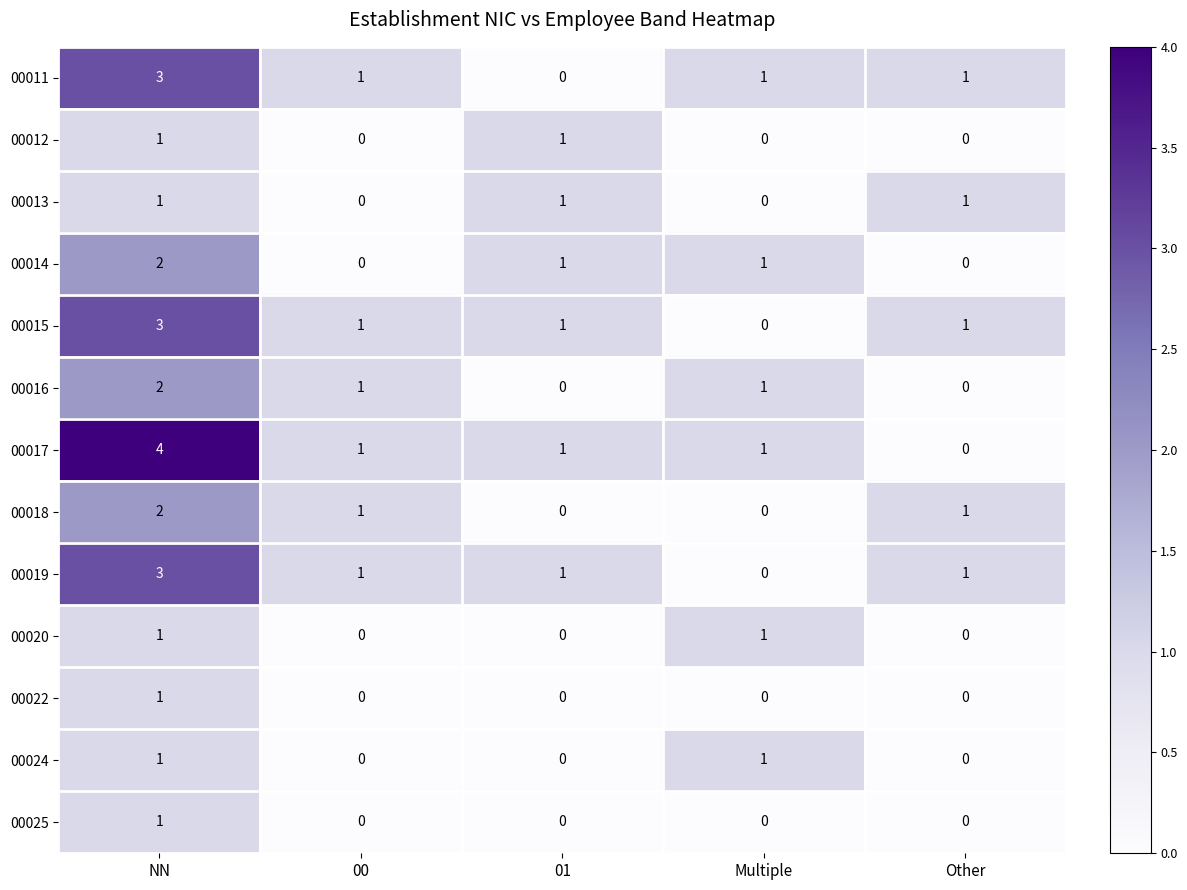

What is the sum of all 00015 values?

6